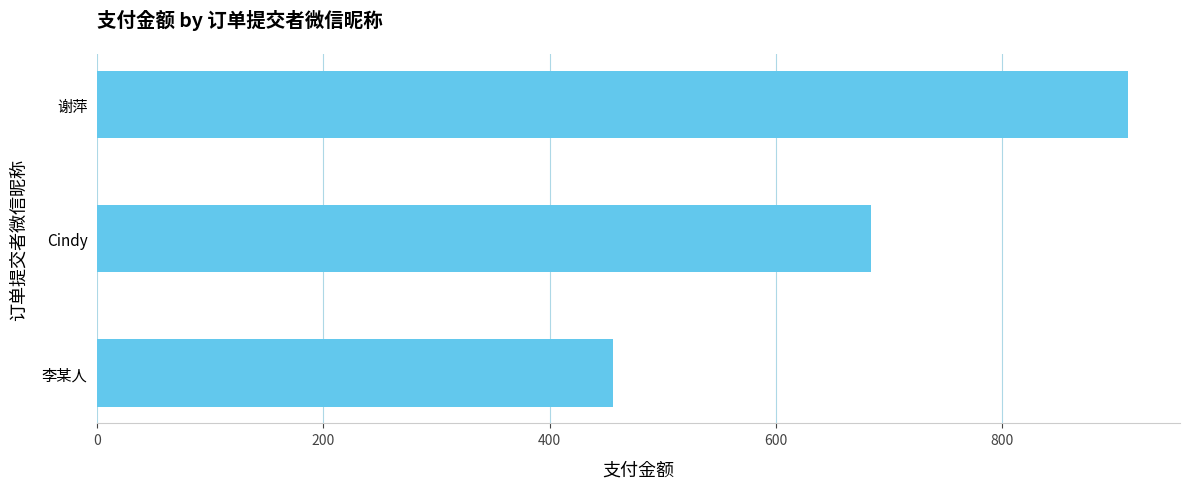

What is the approximate value at 谢萍, to the nearest 50?

900